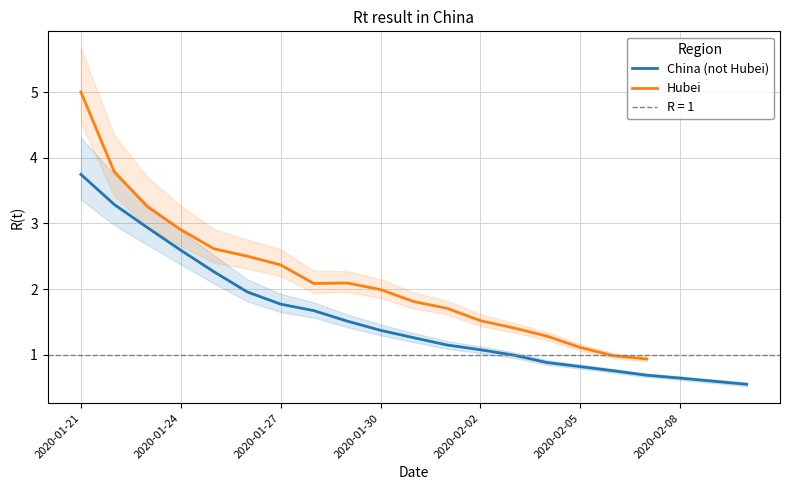

Reading left to right, extract all data points from this chart.

2020-01-21=3.7	2020-01-22=3.3	2020-01-23=2.9	2020-01-24=2.6	2020-01-25=2.3	2020-01-26=2.0	2020-01-27=1.8	2020-01-28=1.7	2020-01-29=1.5	2020-01-30=1.4	2020-01-31=1.3	2020-02-01=1.1	2020-02-02=1.1	2020-02-03=1.0	2020-02-04=0.9	2020-02-05=0.8	2020-02-06=0.8	2020-02-07=0.7	2020-02-08=0.6	2020-02-09=0.6	2020-02-10=0.6